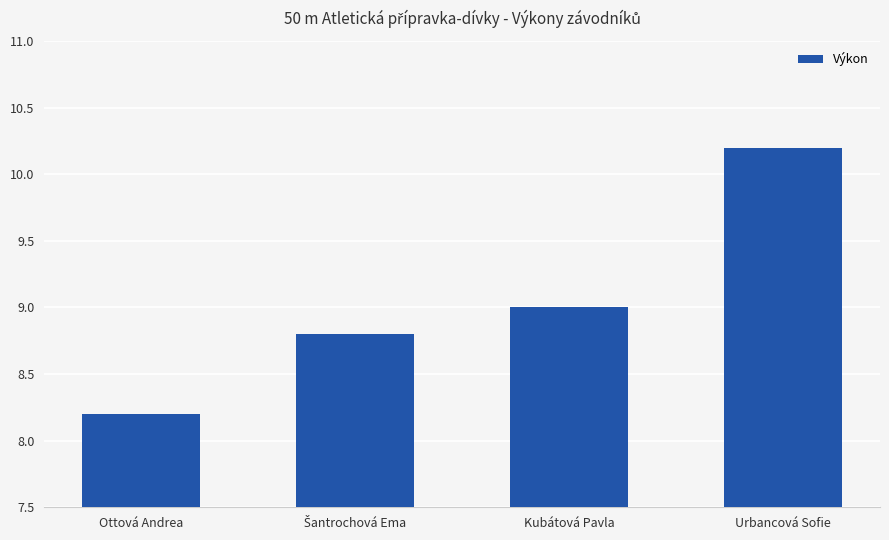

What is the maximum value shown in the chart?

10.2